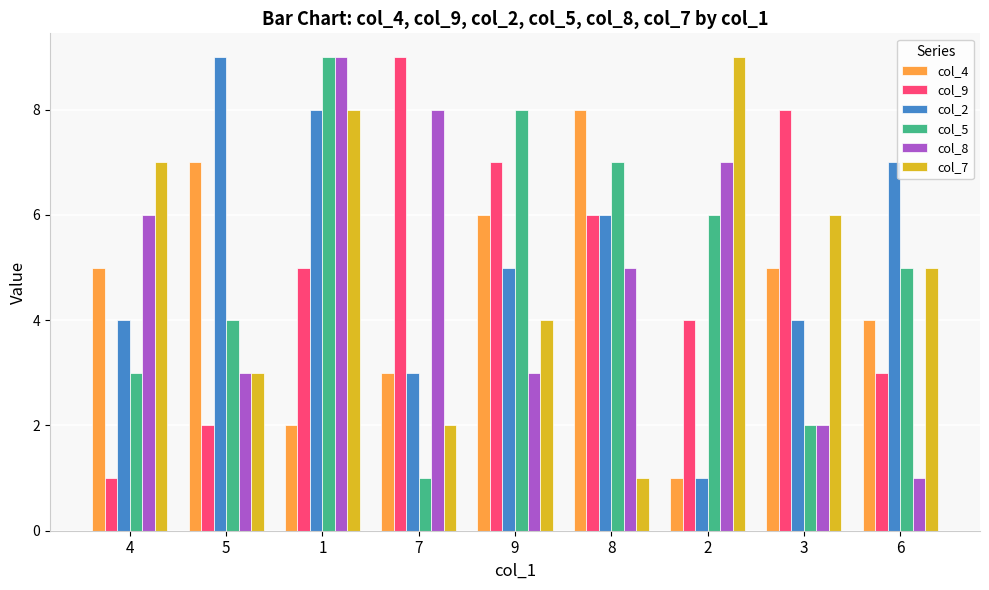

What is the minimum value shown in the chart?

1